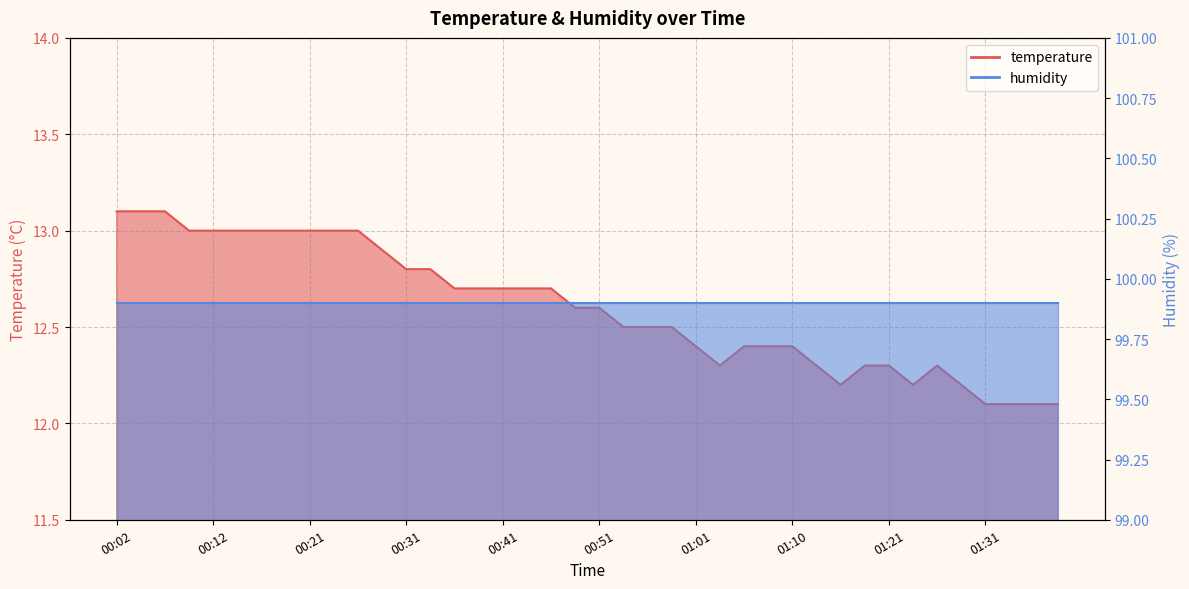

Reading left to right, extract all data points from this chart.

13.1	13.1	13.1	13.0	13.0	13.0	13.0	13.0	13.0	13.0	13.0	12.9	12.8	12.8	12.7	12.7	12.7	12.7	12.7	12.6	12.6	12.5	12.5	12.5	12.4	12.3	12.4	12.4	12.4	12.3	12.2	12.3	12.3	12.2	12.3	12.2	12.1	12.1	12.1	12.1